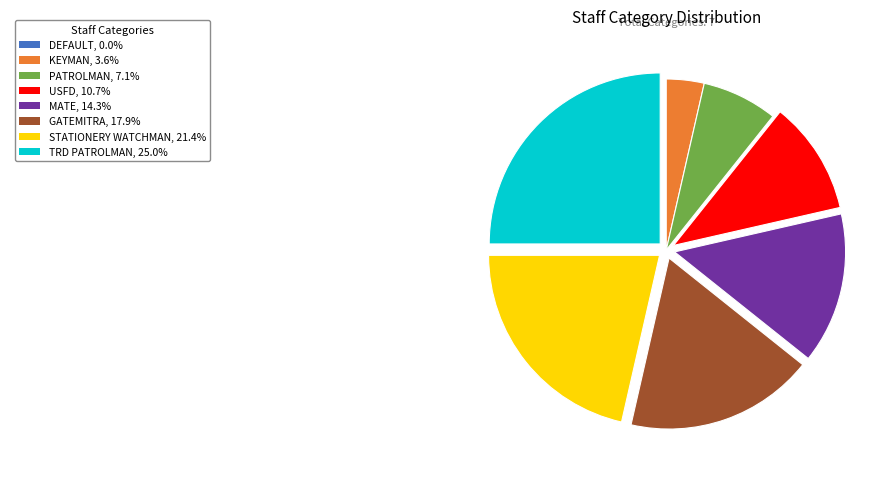

Is there any slice that represents more than half of the pie?

No